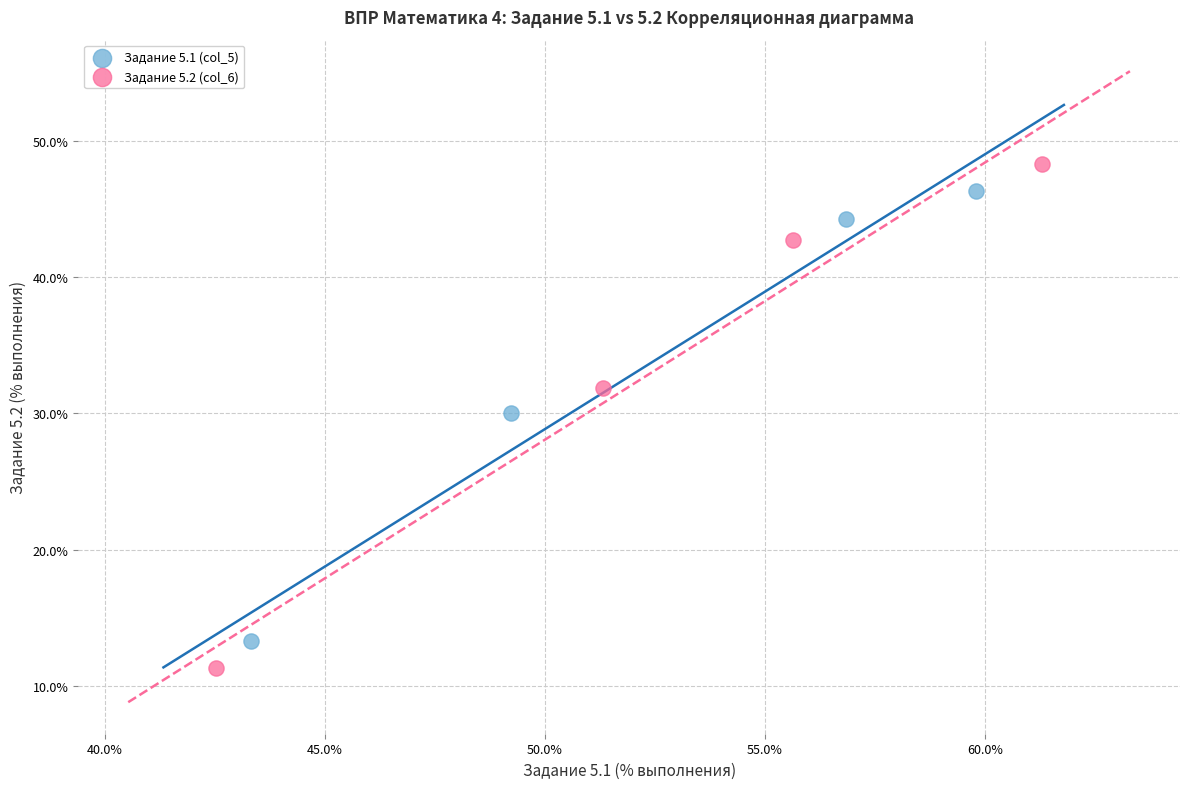

Which series has the largest Y range (max minus min)?

Задание 5.2 (col_6)